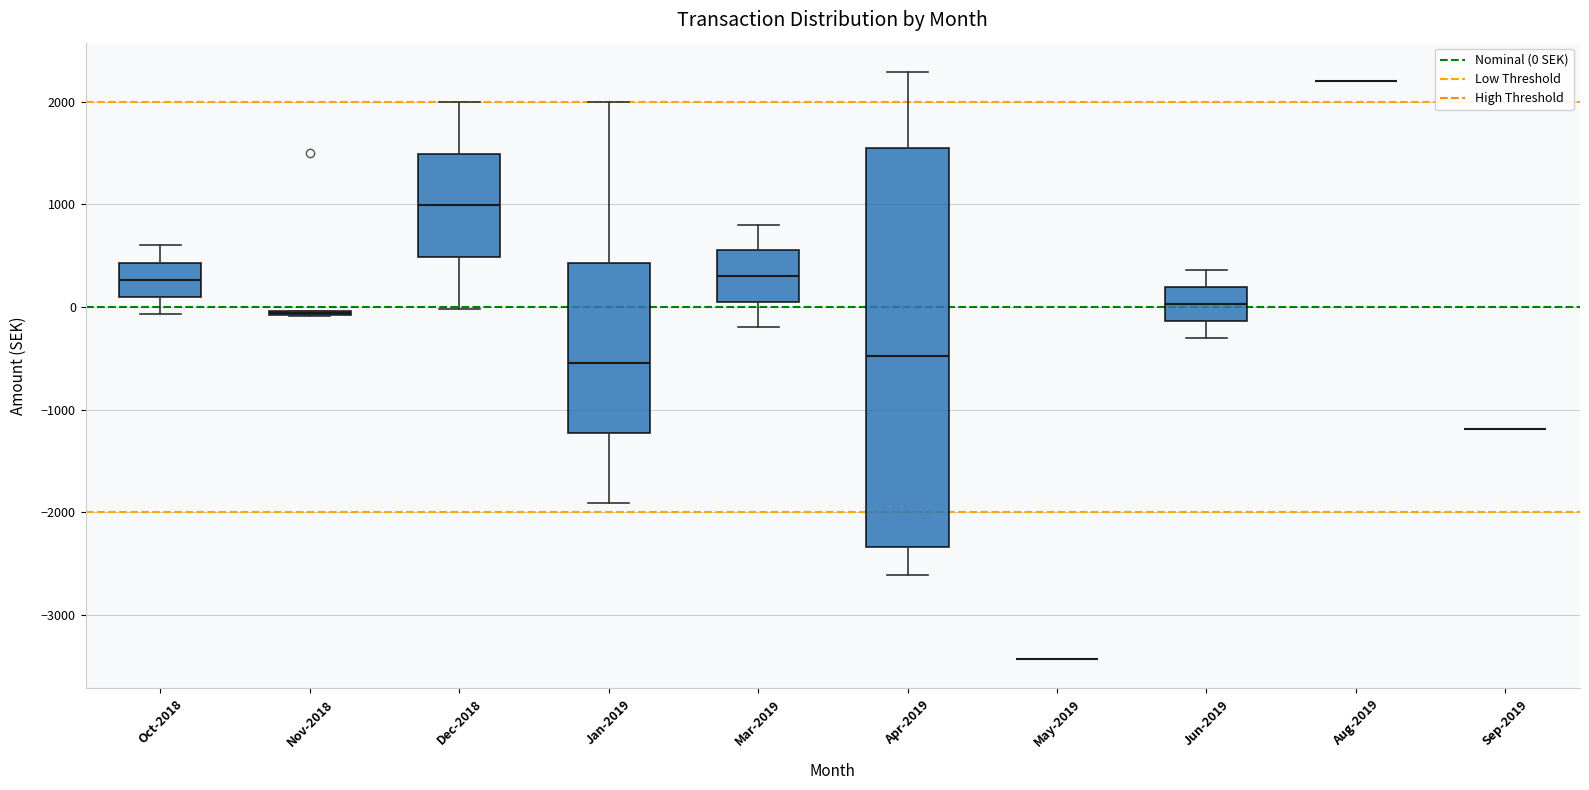

Where is the lower edge of the box for Dec-2018 on the y-axis? The values are not printed on the chart, so give them approximately, as read against the axis.

500